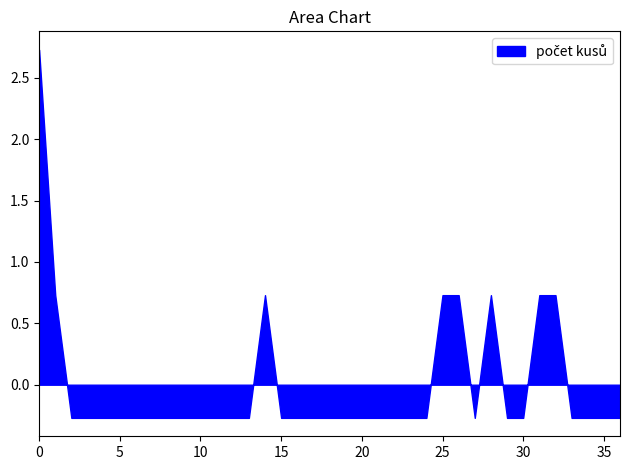

Count the number of categories in the chart.

37